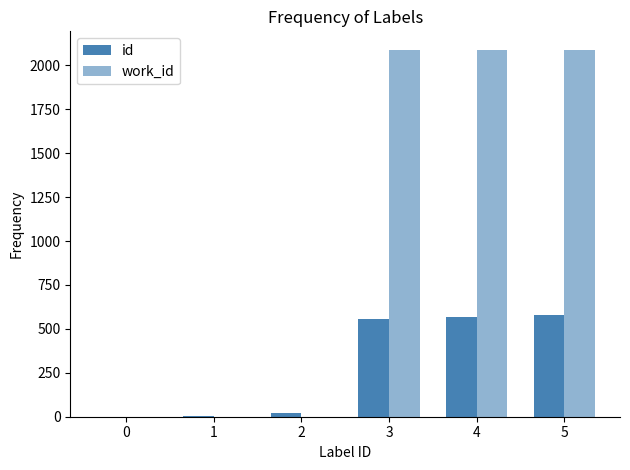

What is the sum of the work_id values at 5 and 4?

4178